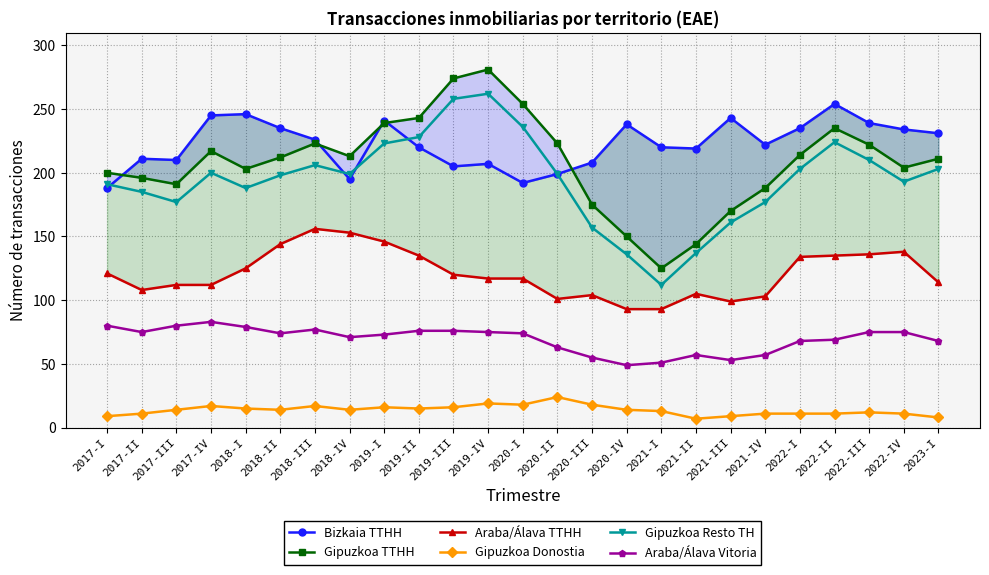

Which series has the largest total across all categories?

Bizkaia TTHH